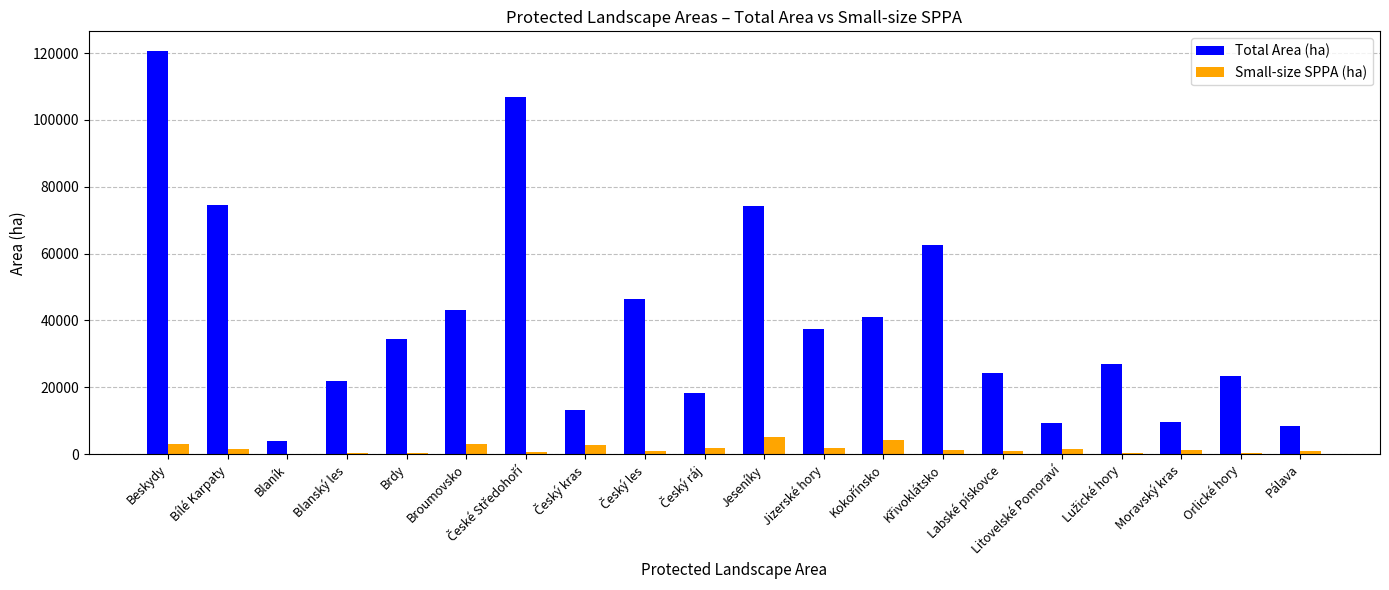

What is the highest value of the Small-size SPPA (ha) series?

5007.2